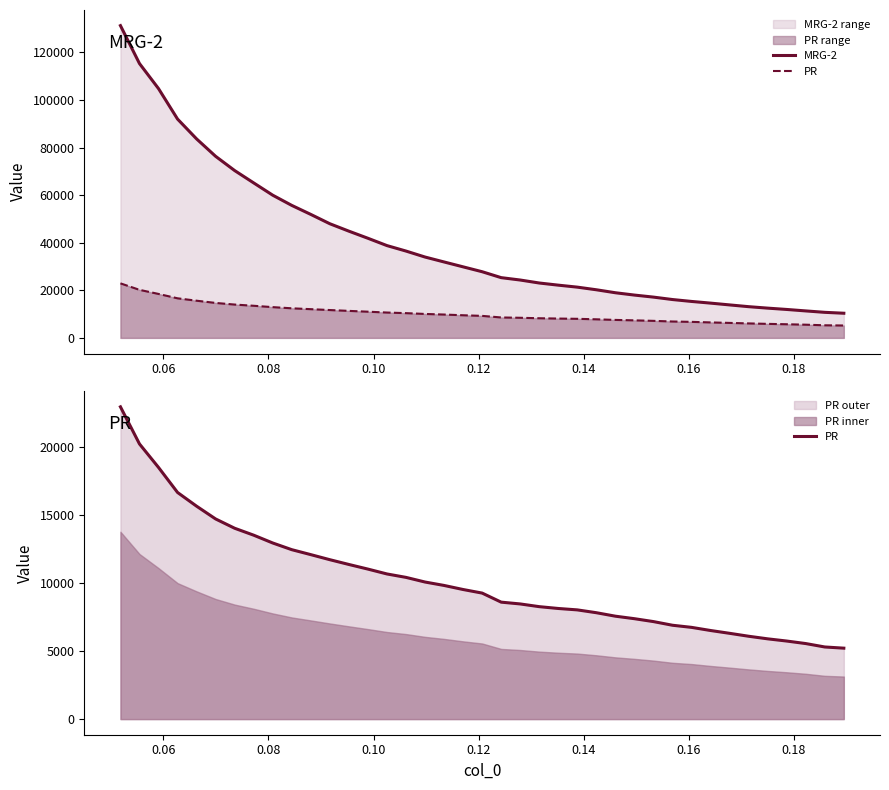

Reading left to right, what are all the values shown in this chart?

MRG-2: 131235.4	115292.5	104759.6	91956.5	83622.4	76302.8	70318.4	65126.6	59966.7	55679.7	51886.1	47965.6	44852.5	41866.6	38788.7	36491.3	33978.2	31909.0	29856.3	27807.4	25316.9	24317.7	23062.9	22161.1	21326.2	20222.1	18969.9	17993.0	17136.3	16117.1	15317.8	14611.9	13857.1	13118.8	12504.3	11947.0	11333.9	10738.2	10361.3
PR: 22916.1	20192.8	18469.0	16632.1	15625.0	14688.0	14006.1	13497.2	12924.4	12434.1	12069.9	11698.0	11348.1	11008.8	10652.1	10401.0	10059.7	9808.9	9510.6	9248.4	8583.1	8451.4	8252.5	8118.5	8015.3	7807.7	7553.1	7369.0	7156.3	6887.9	6733.0	6502.2	6295.9	6080.7	5890.5	5729.2	5543.8	5293.5	5206.4